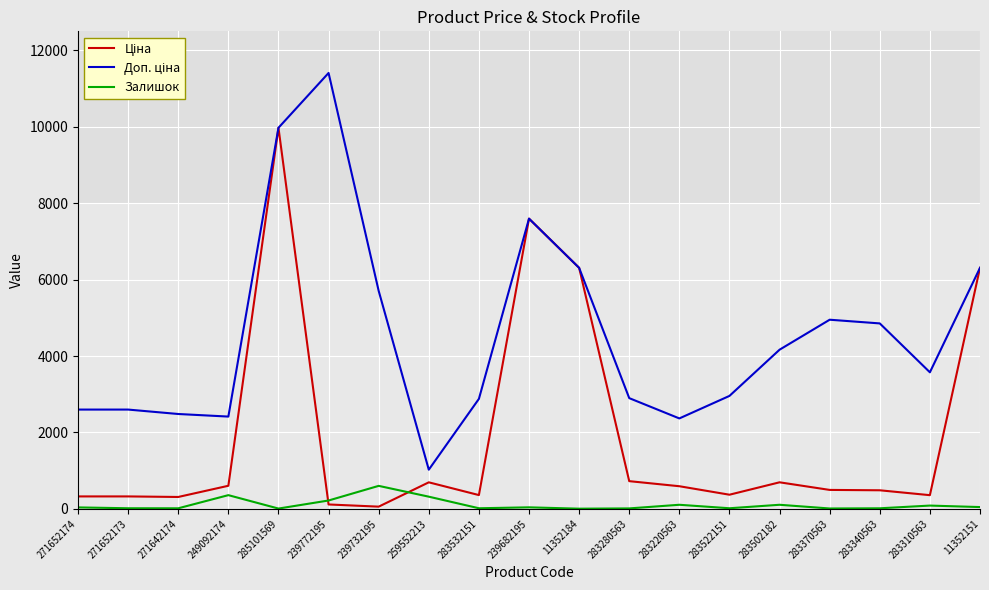

Does the chart display data point markers on the line(s)?

No